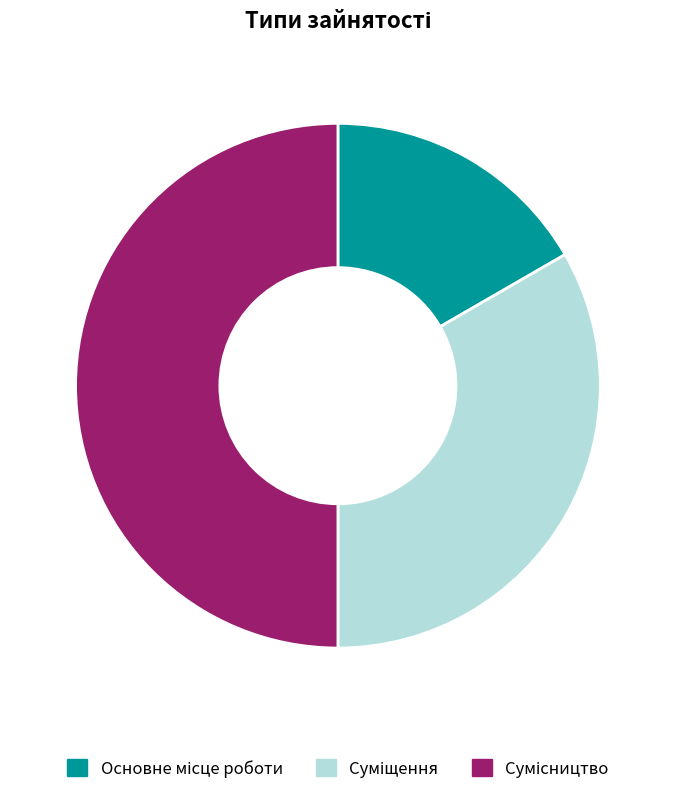

To the nearest percent, what is the difference between the Основне місце роботи and Сумісництво slice percentages?

33%